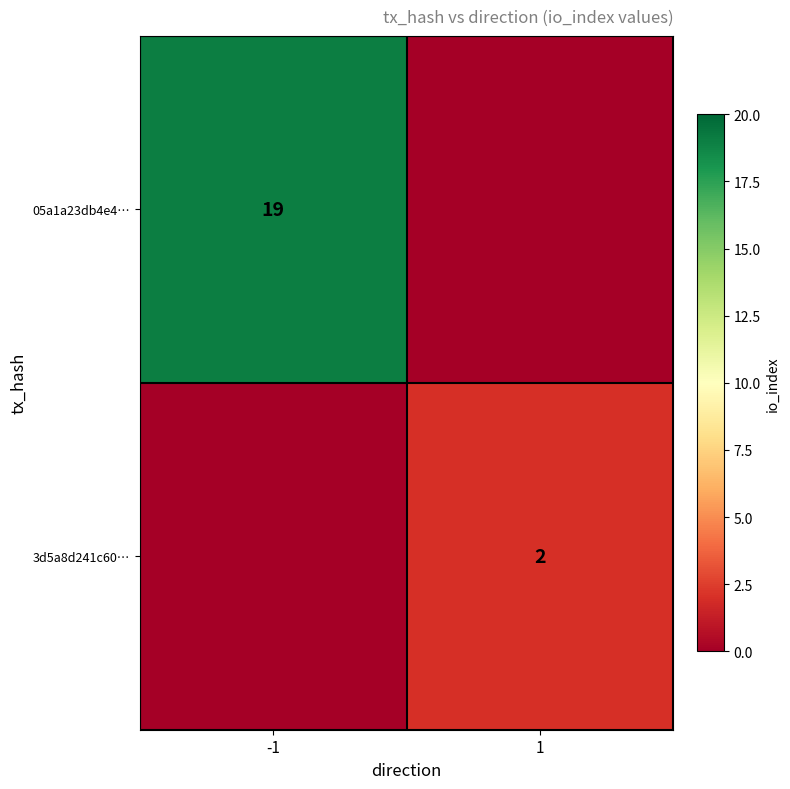

At which category is the sum across all series the highest?

-1